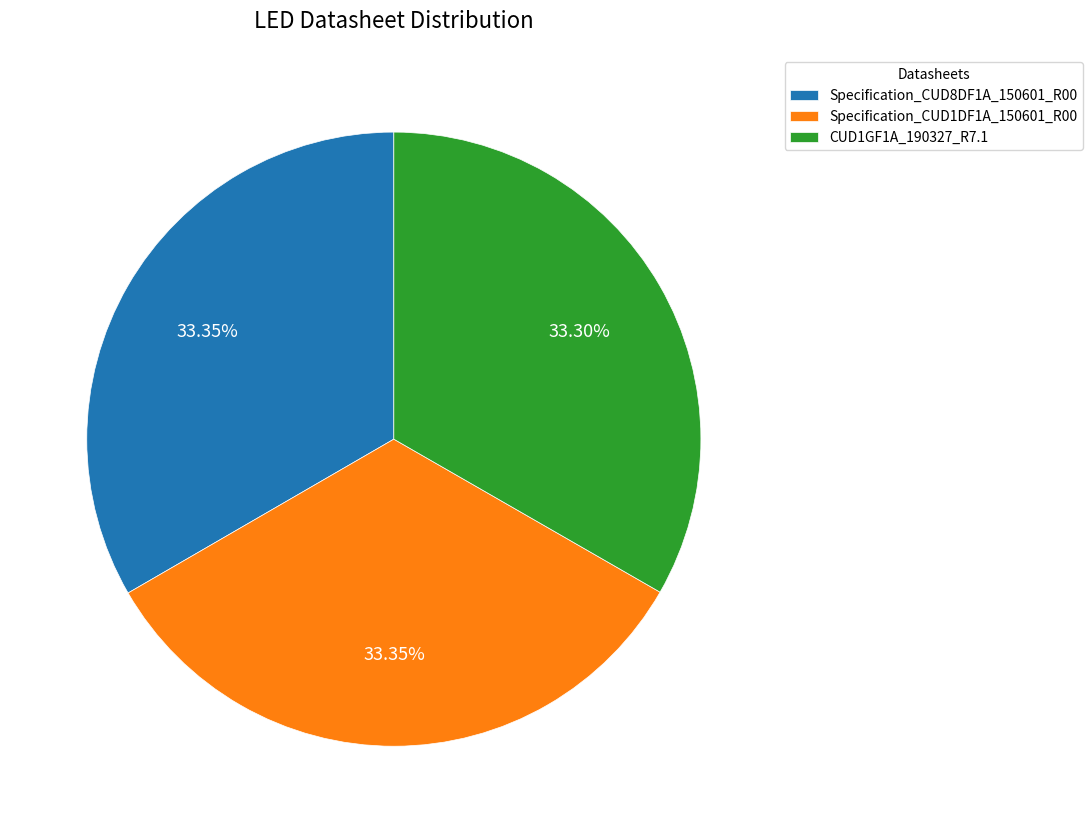

Is the sum of Specification_CUD1DF1A_150601_R00 and CUD1GF1A_190327_R7.1 greater than half?

Yes